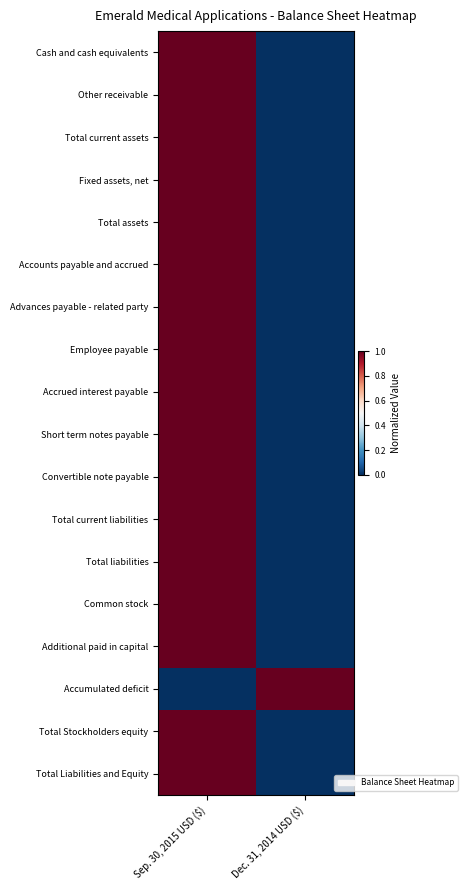

Reading left to right, extract all data points from this chart.

Cash and cash equivalents: Sep. 30, 2015 USD ($)=1	Dec. 31, 2014 USD ($)=0
Other receivable: Sep. 30, 2015 USD ($)=1	Dec. 31, 2014 USD ($)=0
Total current assets: Sep. 30, 2015 USD ($)=1	Dec. 31, 2014 USD ($)=0
Fixed assets, net: Sep. 30, 2015 USD ($)=1	Dec. 31, 2014 USD ($)=0
Total assets: Sep. 30, 2015 USD ($)=1	Dec. 31, 2014 USD ($)=0
Accounts payable and accrued: Sep. 30, 2015 USD ($)=1	Dec. 31, 2014 USD ($)=0
Advances payable - related party: Sep. 30, 2015 USD ($)=1	Dec. 31, 2014 USD ($)=0
Employee payable: Sep. 30, 2015 USD ($)=1	Dec. 31, 2014 USD ($)=0
Accrued interest payable: Sep. 30, 2015 USD ($)=1	Dec. 31, 2014 USD ($)=0
Short term notes payable: Sep. 30, 2015 USD ($)=1	Dec. 31, 2014 USD ($)=0
Convertible note payable: Sep. 30, 2015 USD ($)=1	Dec. 31, 2014 USD ($)=0
Total current liabilities: Sep. 30, 2015 USD ($)=1	Dec. 31, 2014 USD ($)=0
Total liabilities: Sep. 30, 2015 USD ($)=1	Dec. 31, 2014 USD ($)=0
Common stock: Sep. 30, 2015 USD ($)=1	Dec. 31, 2014 USD ($)=0
Additional paid in capital: Sep. 30, 2015 USD ($)=1	Dec. 31, 2014 USD ($)=0
Accumulated deficit: Sep. 30, 2015 USD ($)=0	Dec. 31, 2014 USD ($)=1
Total Stockholders equity: Sep. 30, 2015 USD ($)=1	Dec. 31, 2014 USD ($)=0
Total Liabilities and Equity: Sep. 30, 2015 USD ($)=1	Dec. 31, 2014 USD ($)=0